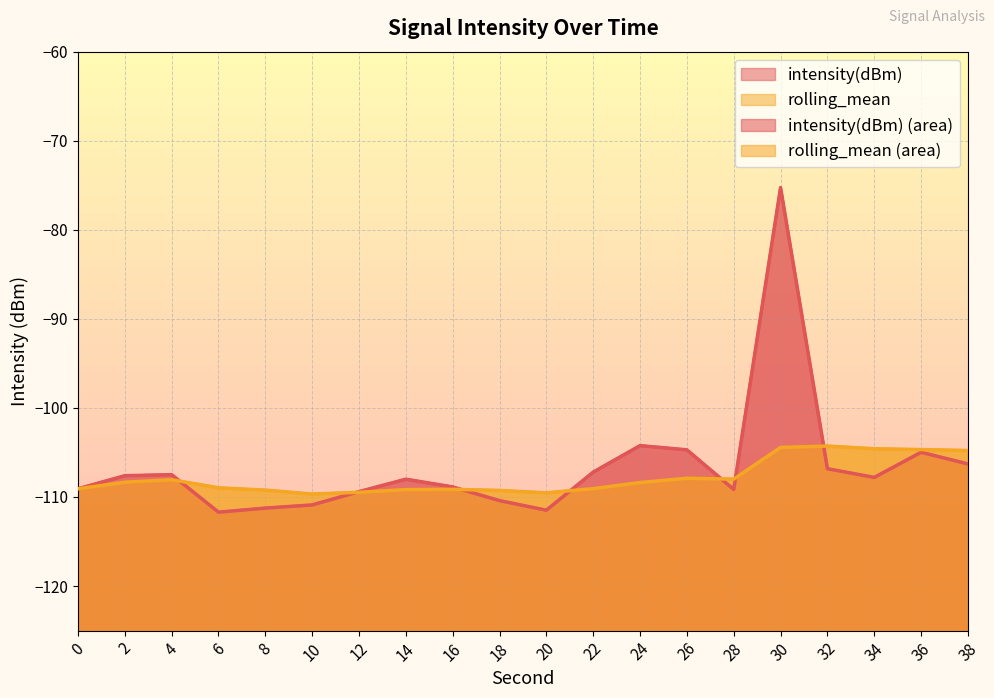

Where does the rolling_mean series first go above -108?

26